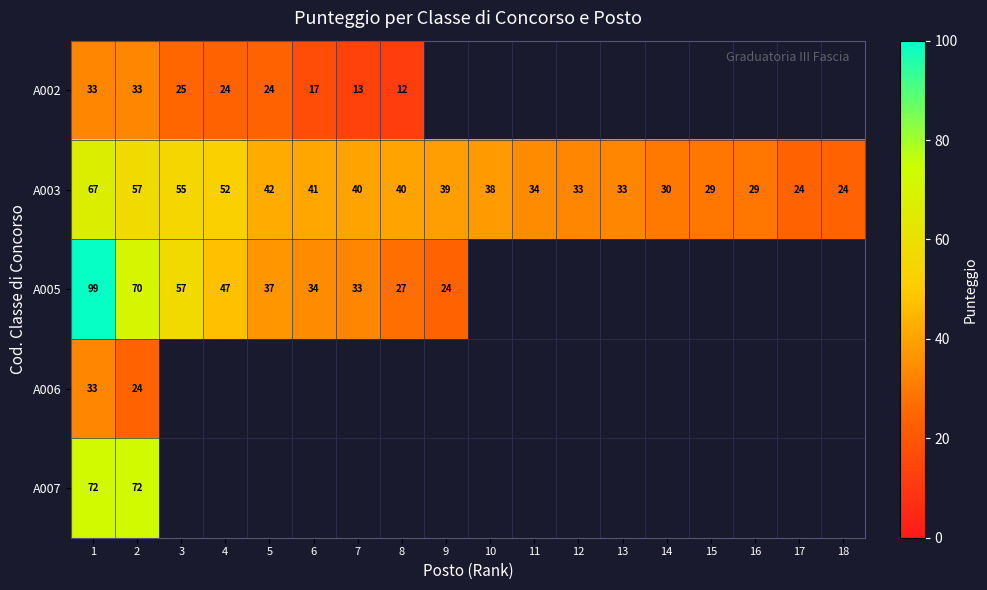

True or false: A002 has a value of 22 at 7.

False